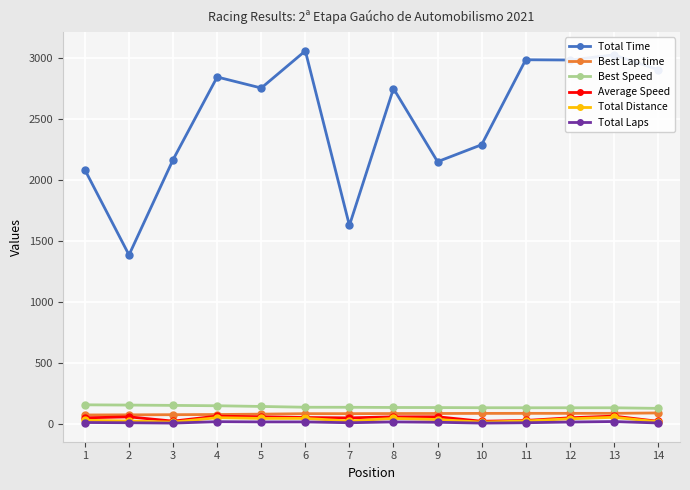

What is the greatest value displayed?

3062.3